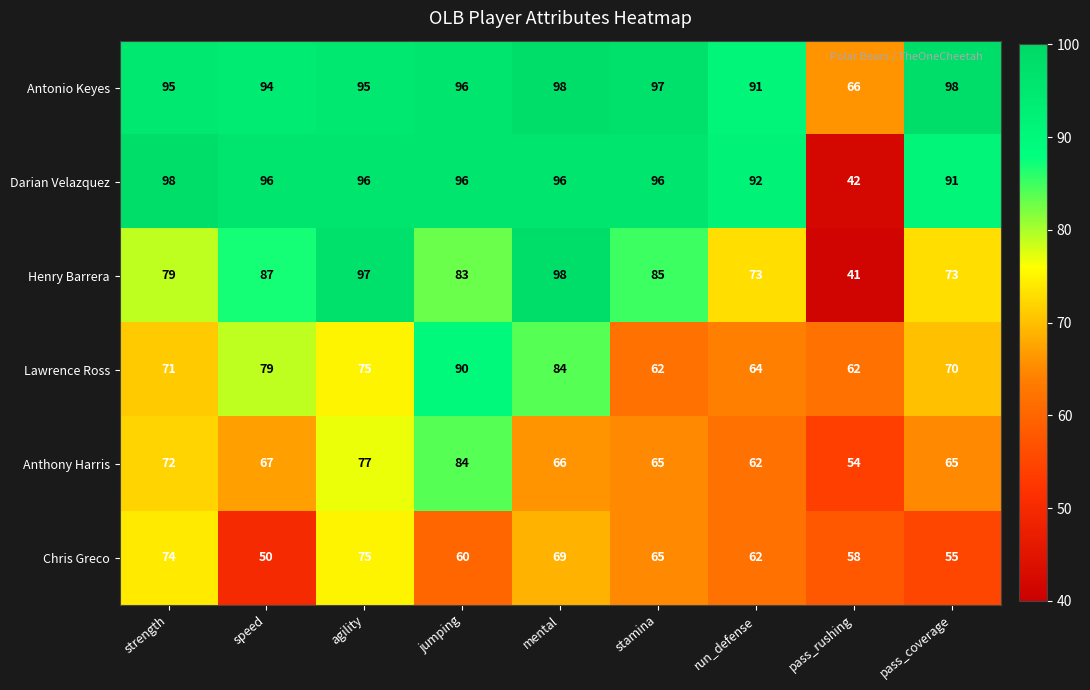

The value of Anthony Harris at mental is 22. True or false?

False